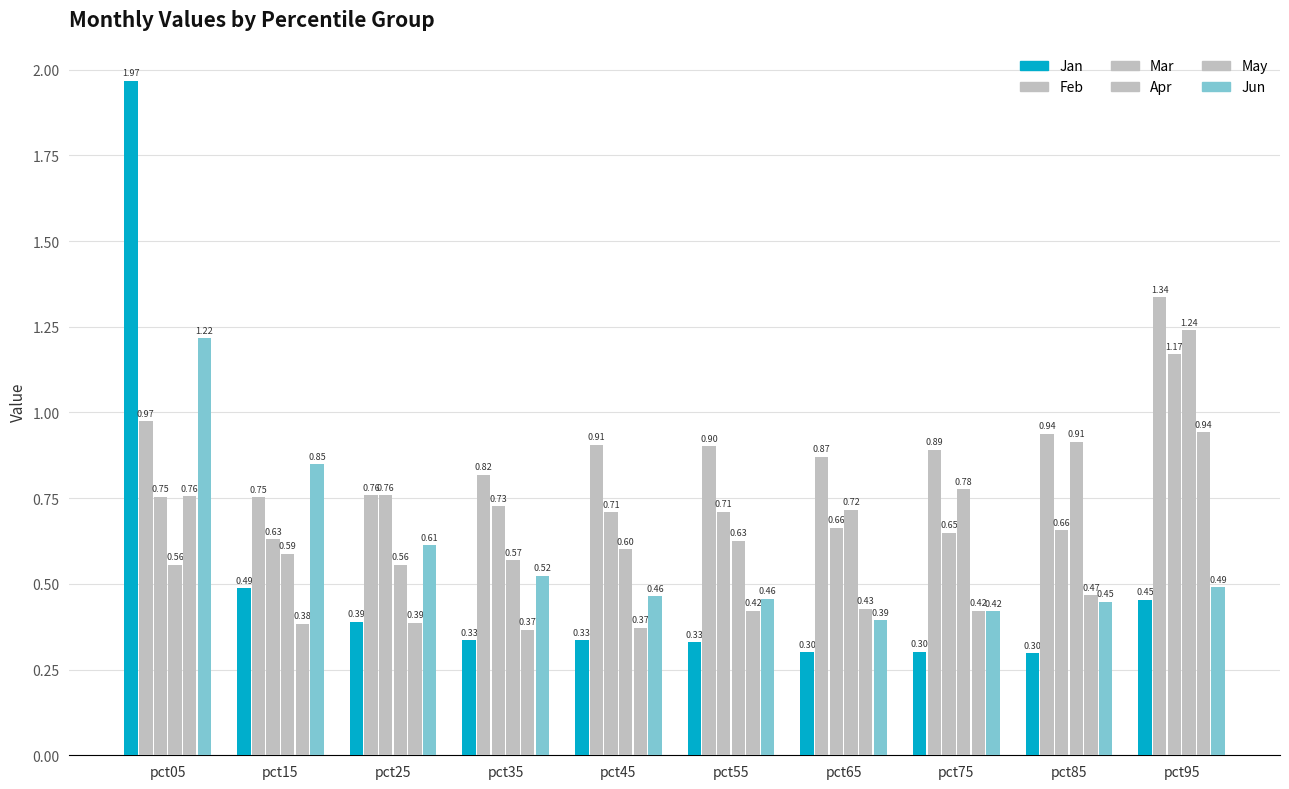

What is the total value across all series at pct65?

3.4